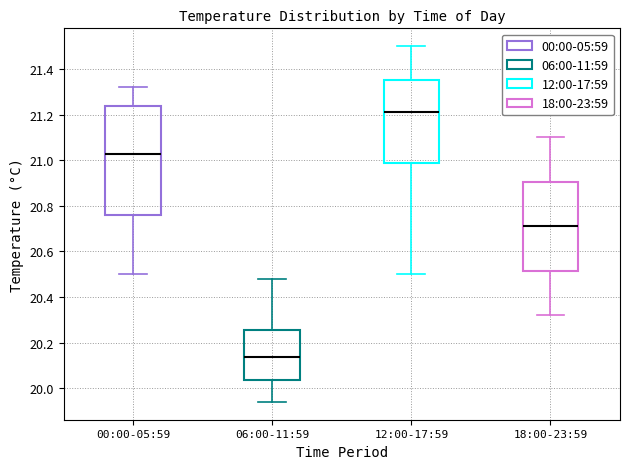

Which box has the highest median line?

12:00-17:59